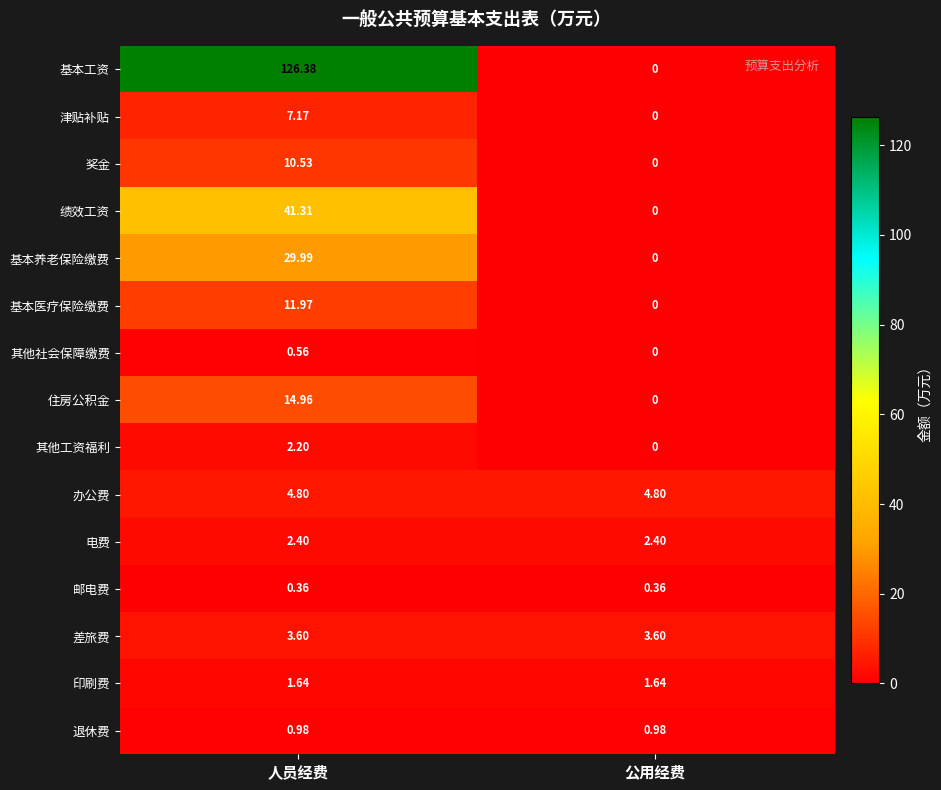

Rank the series at 人员经费 from lowest to highest value.

邮电费, 其他社会保障缴费, 退休费, 印刷费, 其他工资福利, 电费, 差旅费, 办公费, 津贴补贴, 奖金, 基本医疗保险缴费, 住房公积金, 基本养老保险缴费, 绩效工资, 基本工资